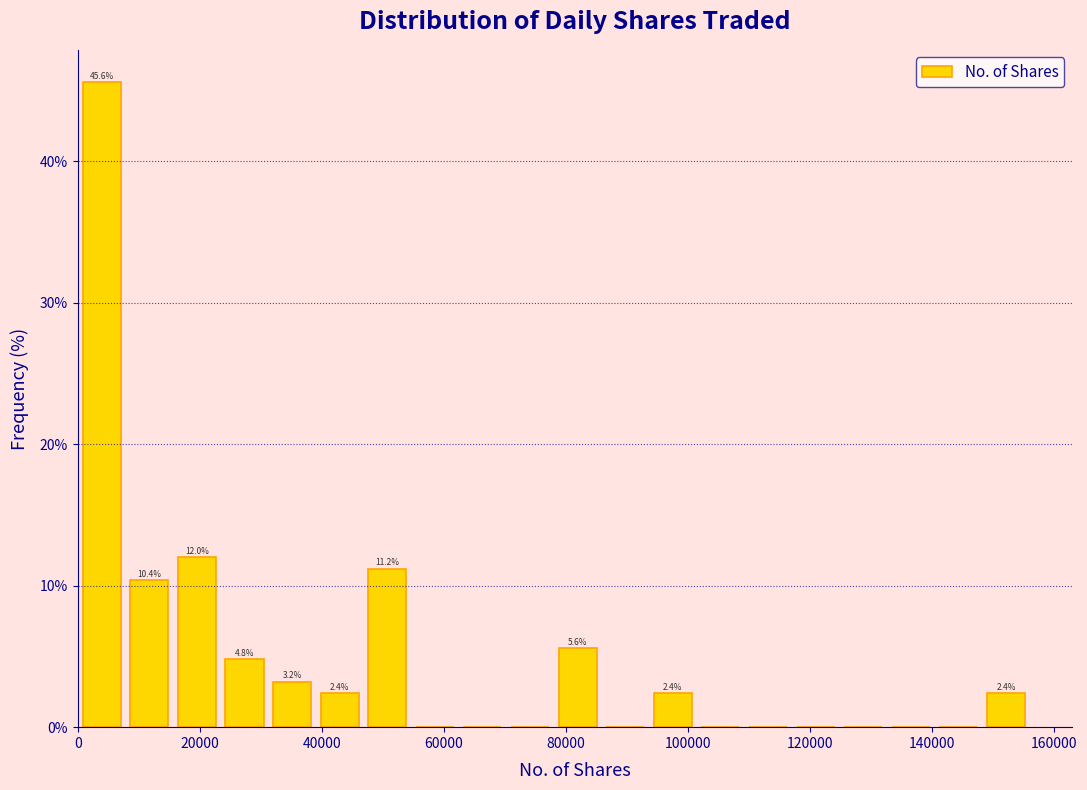

Around what value on the x-axis is the tallest bar? Give the approximate position of its centre, as read against the axis.

4000